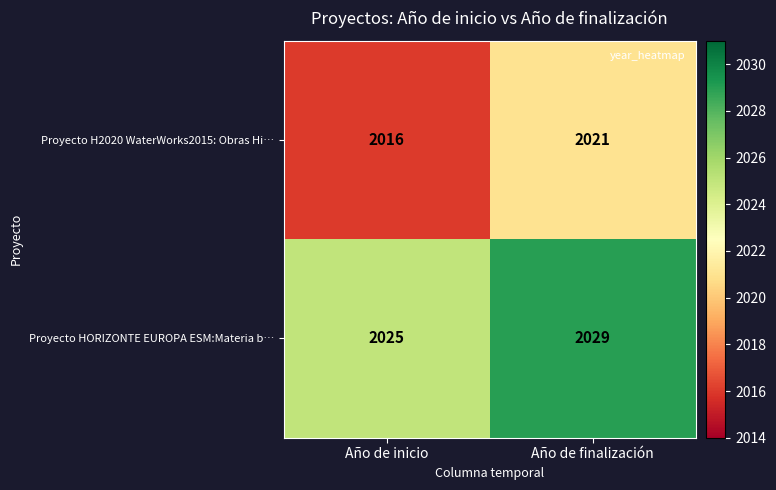

The value of Proyecto HORIZONTE EUROPA ESM:Materia b… at Año de finalización is 1189. True or false?

False